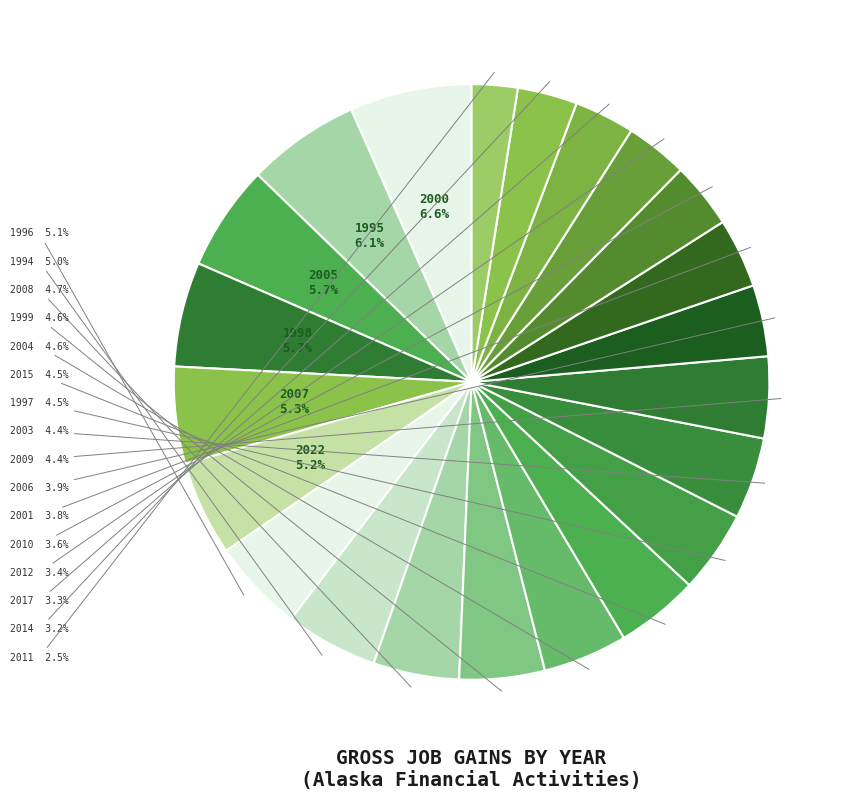

Rank the categories by value from lowest to highest.

2011, 2014, 2017, 2012, 2010, 2001, 2006, 2003, 2009, 1997, 2015, 2004, 1999, 2008, 1994, 1996, 2022, 2007, 1998, 2005, 1995, 2000